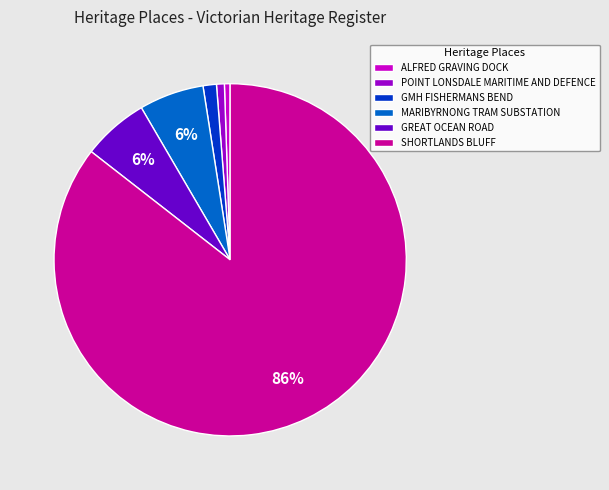

Count the number of slices in the pie.

6